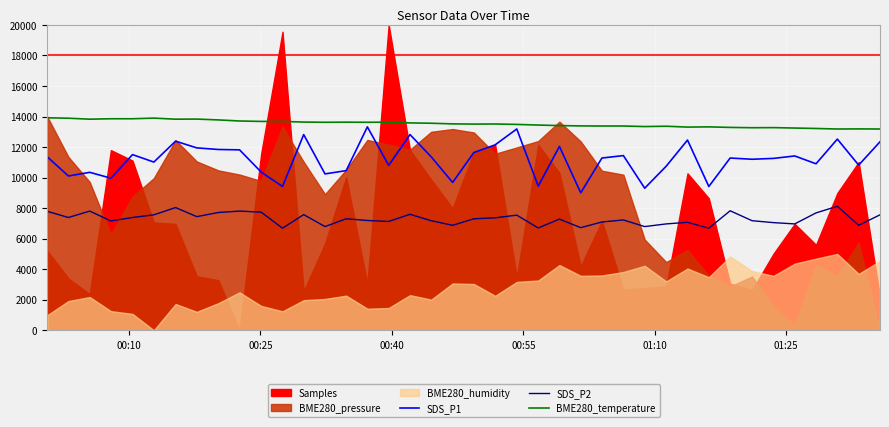

What is the highest value of the SDS_P1 series?

13320.0